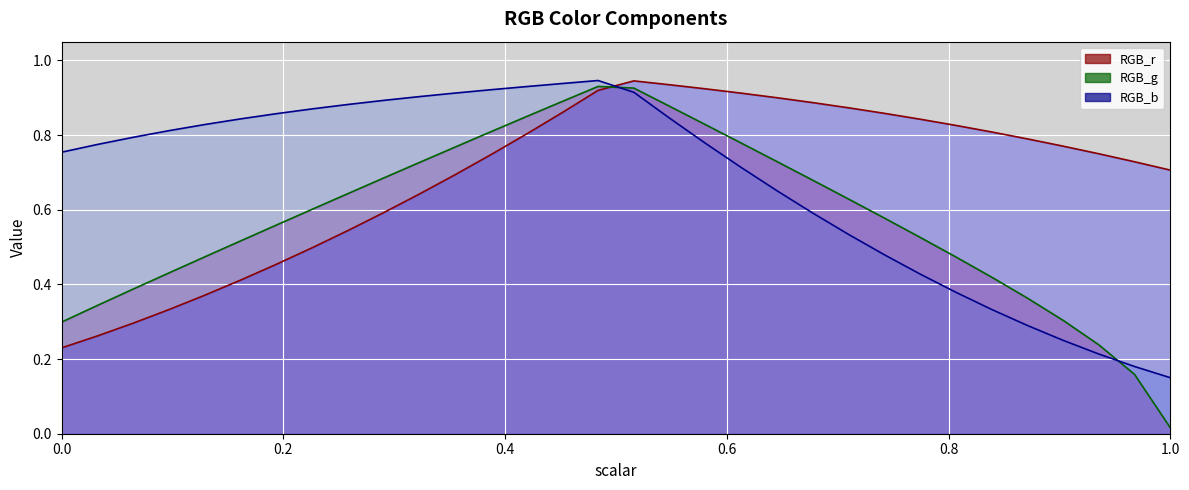

What position from the left is 0.7096774193548387?

23